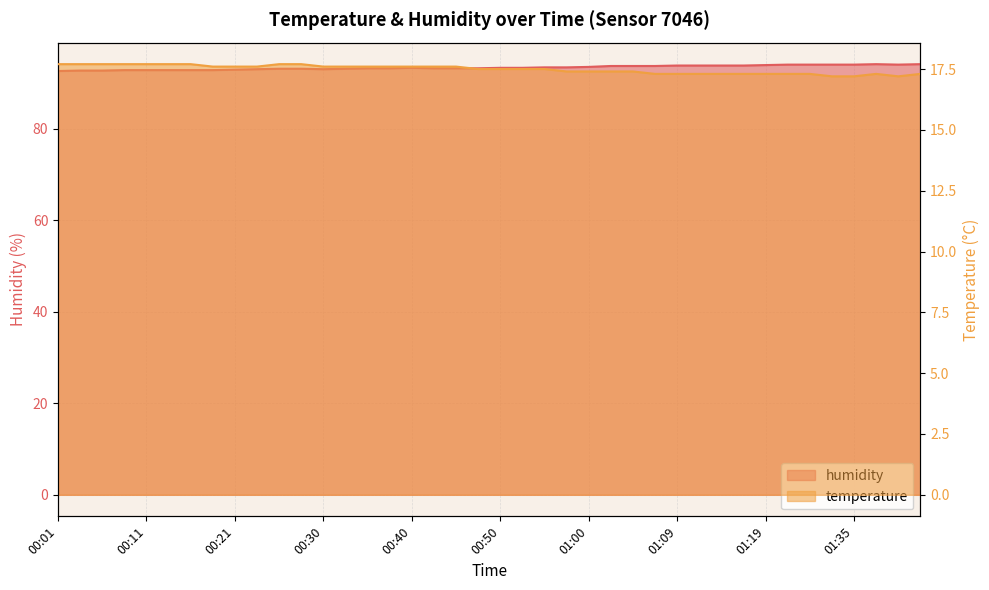

What is the difference between the temperature values at 00:06 and 01:35?

0.5